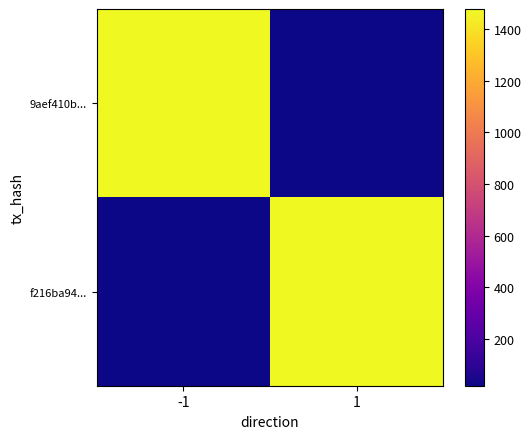

At which category does the chart reach its minimum across all series?

1